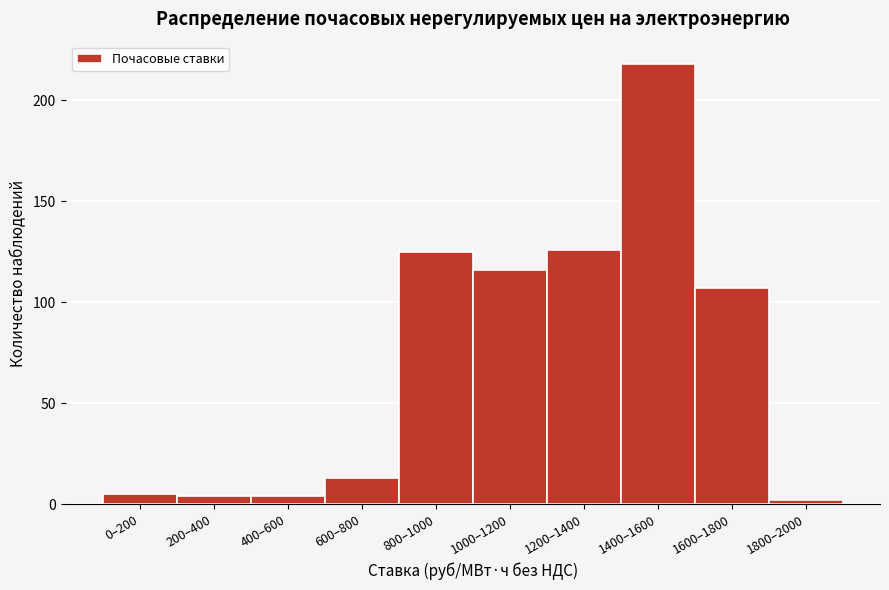

Reading left to right, list all the values displayed in this chart.

0–200=5	200–400=4	400–600=4	600–800=13	800–1000=125	1000–1200=116	1200–1400=126	1400–1600=218	1600–1800=107	1800–2000=2